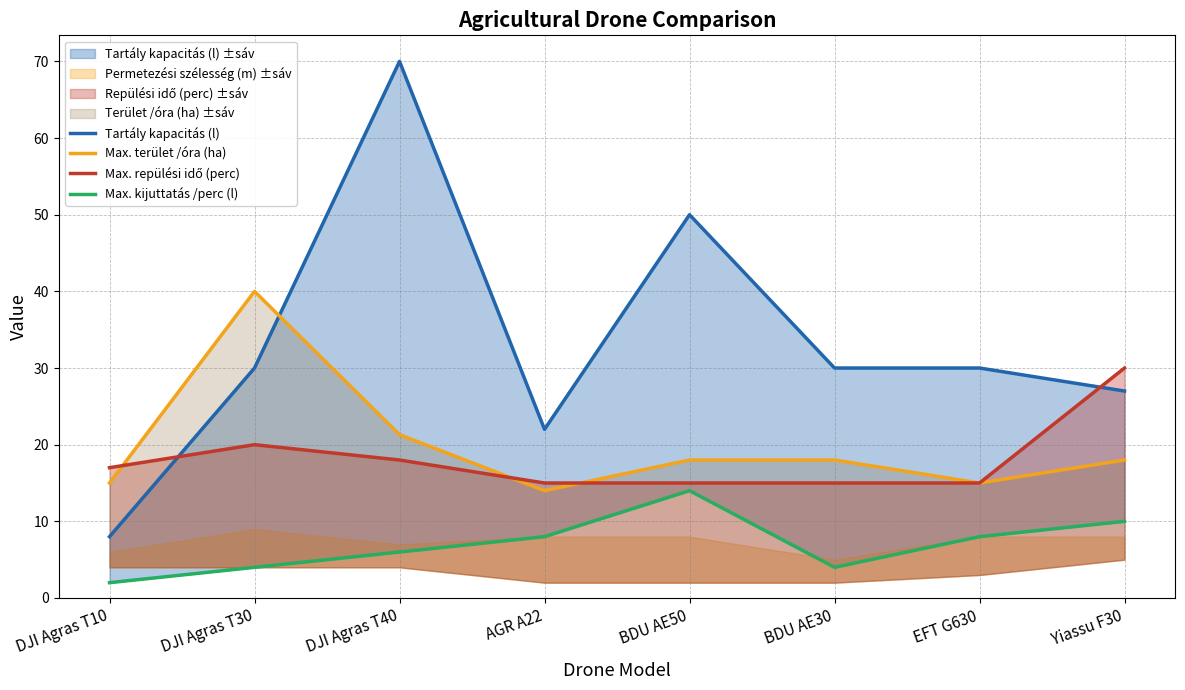

How many series are shown in this chart?

4